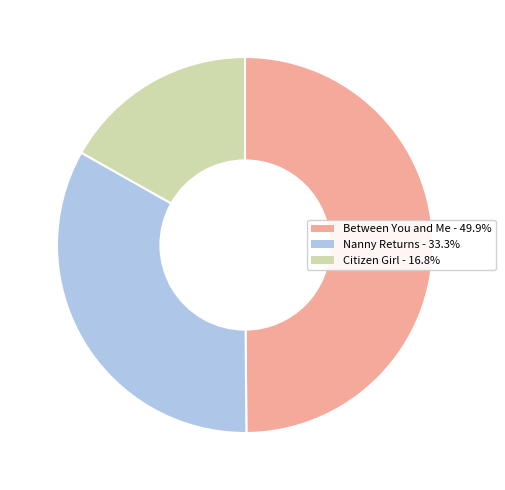

What is the smallest slice in the pie chart?

Citizen Girl